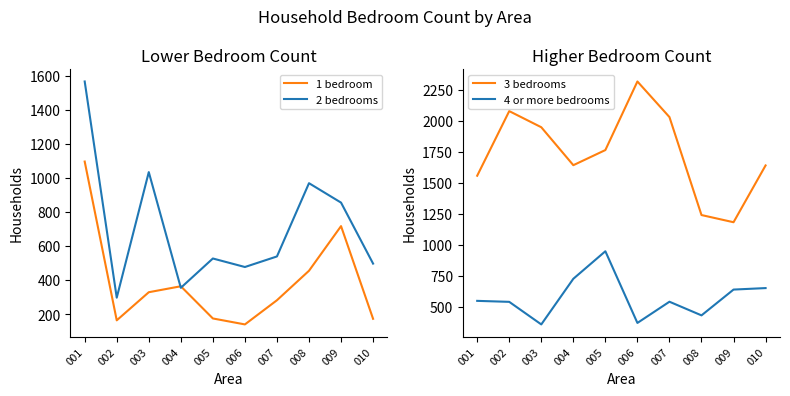

What is the total value across all series at 004?

3083